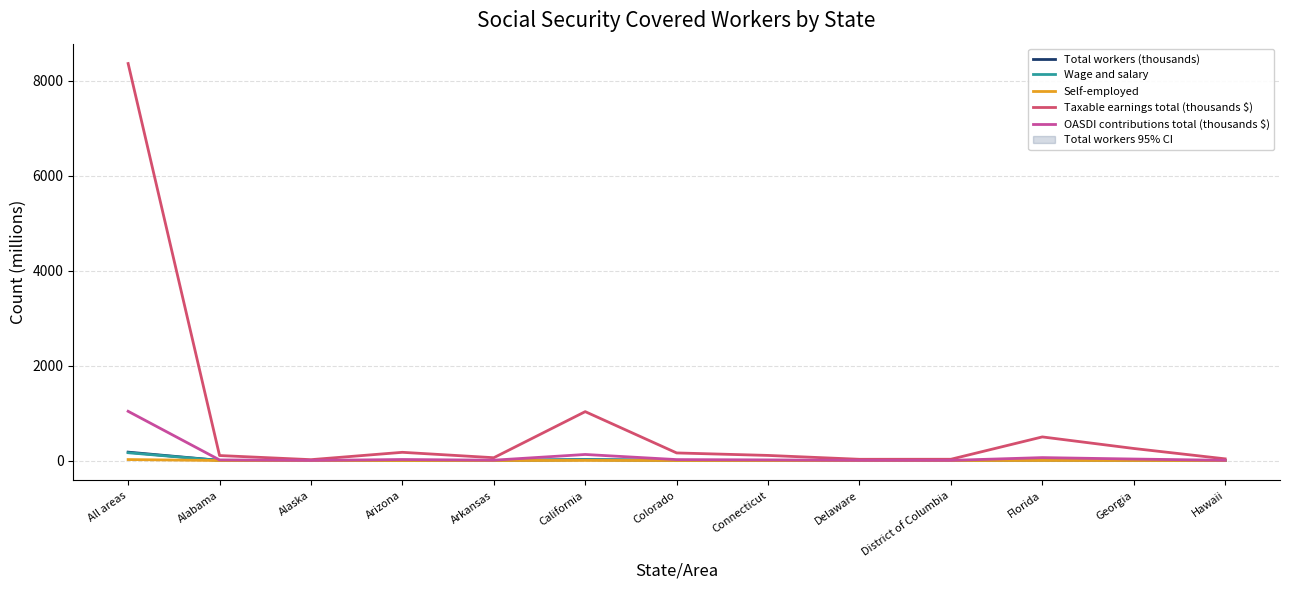

The value of Self-employed at Florida is 0.3. True or false?

False